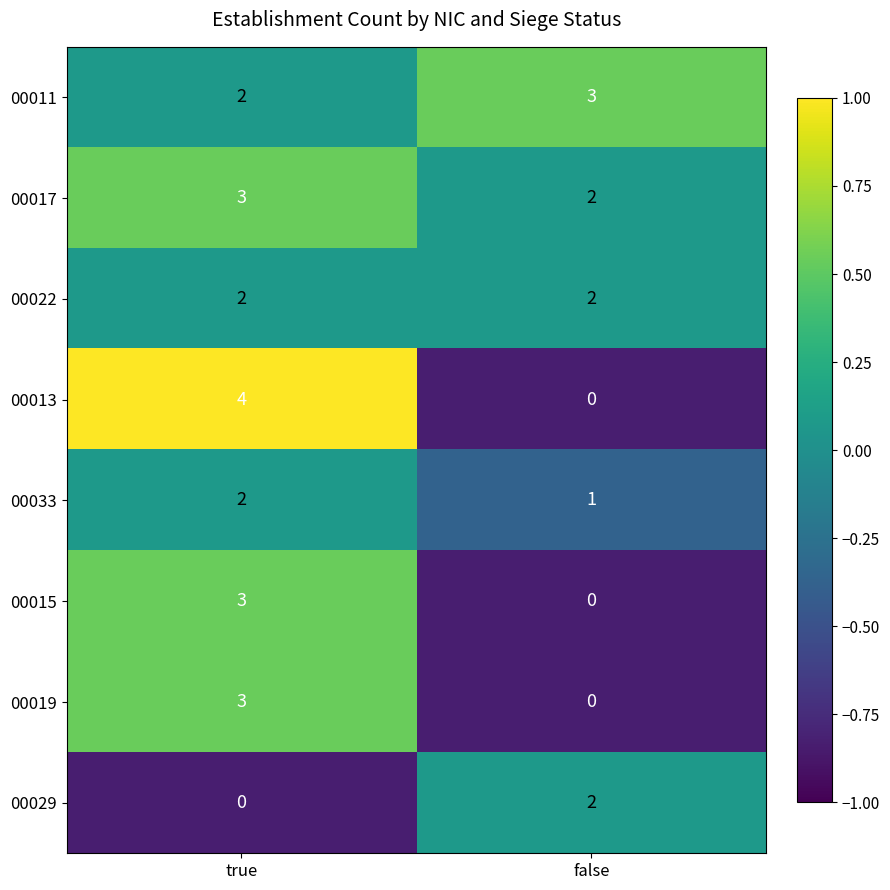

What is the minimum value shown in the chart?

0